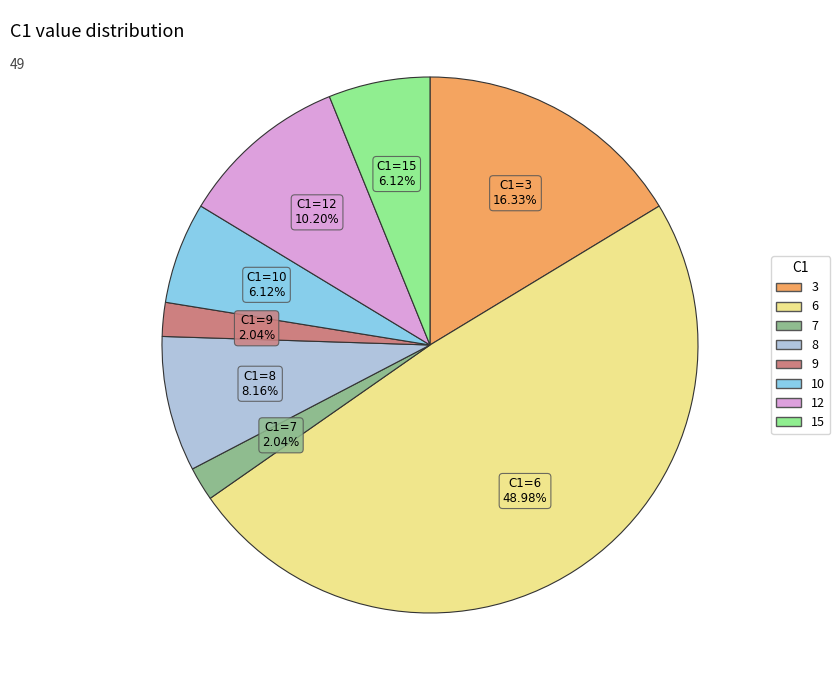

What percentage is NOT represented by 8?

91.8%